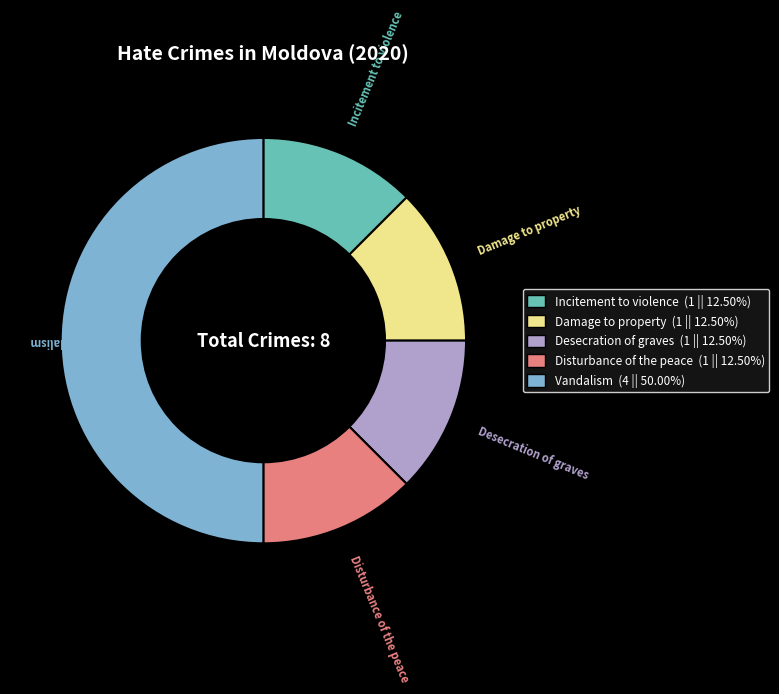

Do Vandalism and Disturbance of the peace together represent more than half of the pie?

Yes